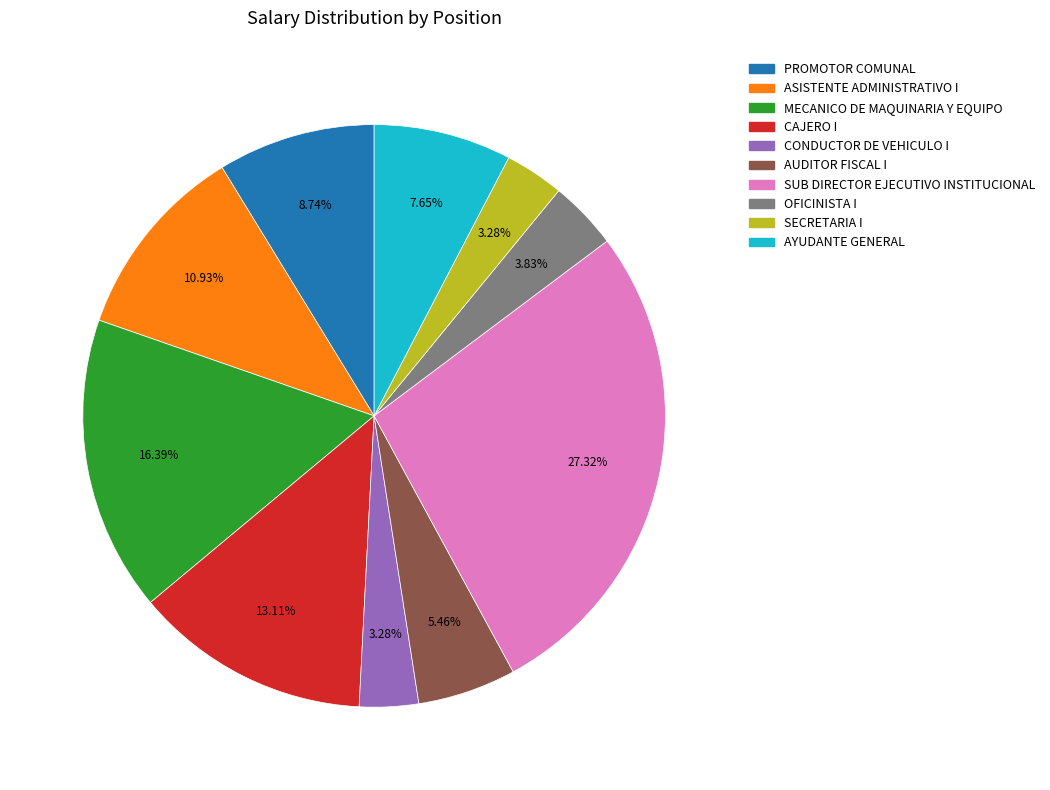

What is the ratio of the value at ASISTENTE ADMINISTRATIVO I to the value at OFICINISTA I?

2.9